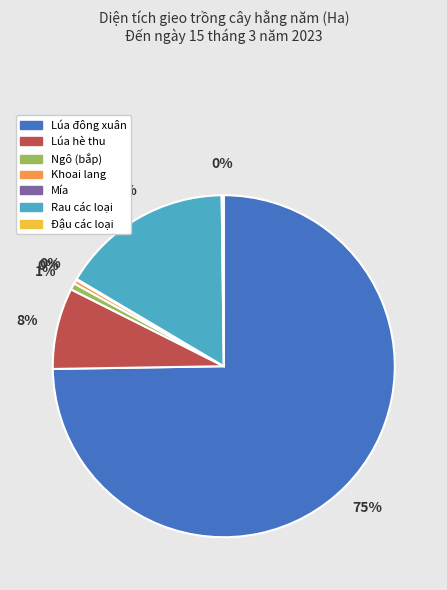

Which category has the biggest portion of the pie?

Lúa đông xuân